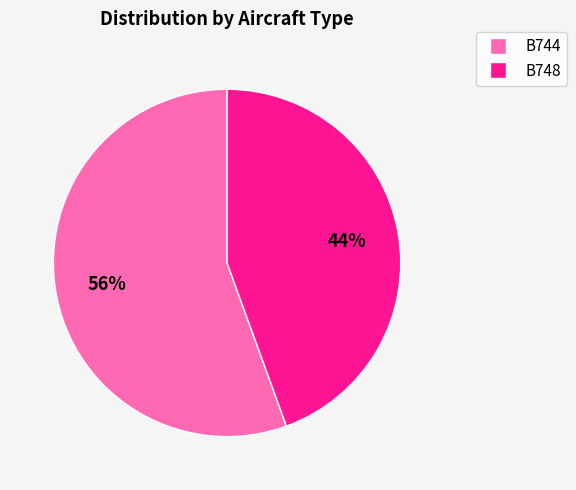

To the nearest percent, what is the average slice percentage?

50%